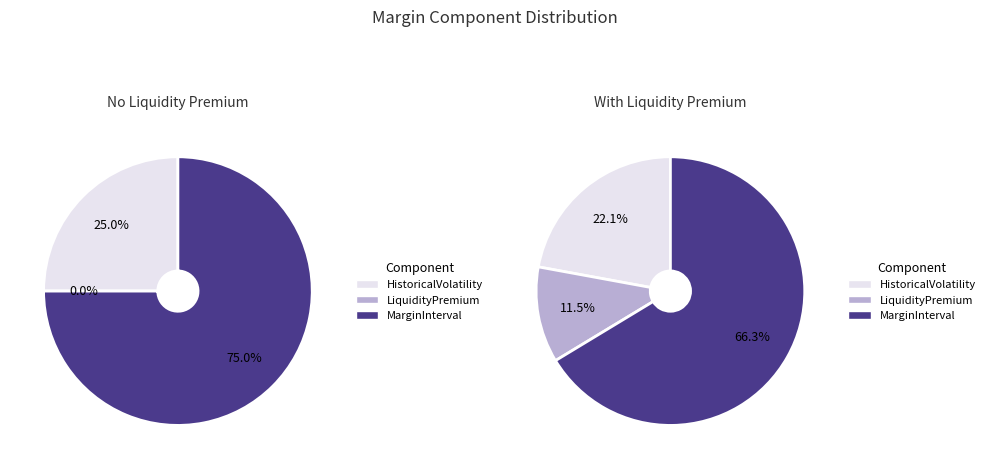

Between MarginInterval and HistoricalVolatility, which is larger?

MarginInterval